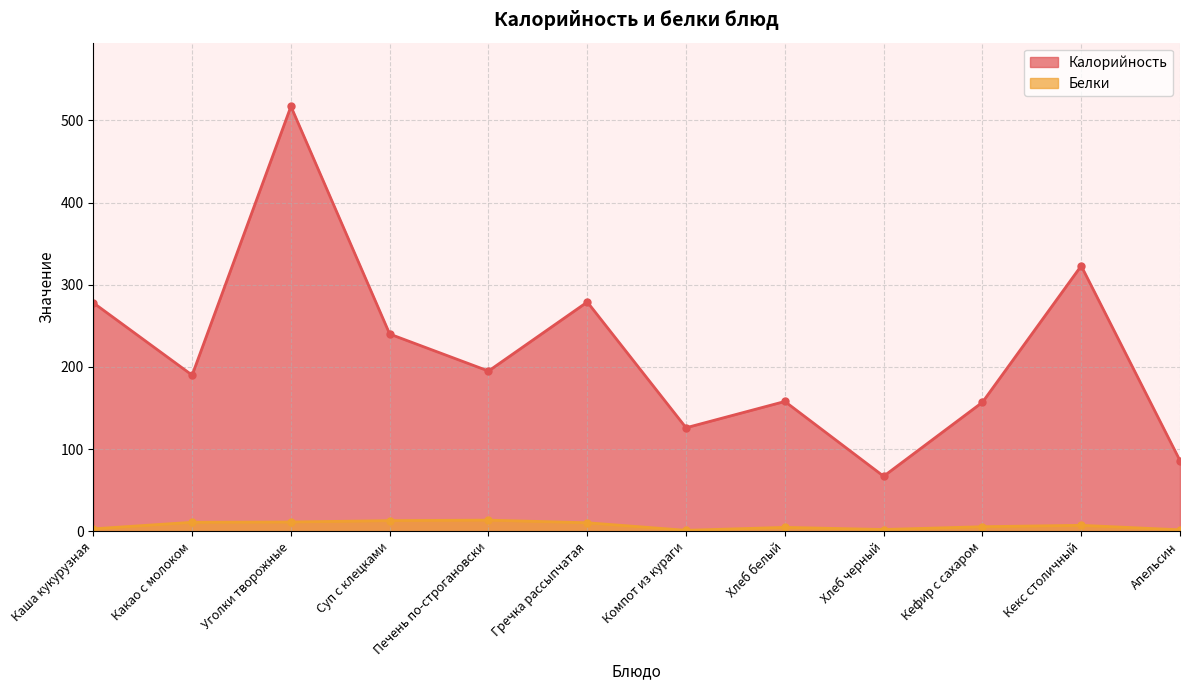

Reading left to right, extract all data points from this chart.

Калорийность: Каша кукурузная=278.0	Какао с молоком=190.0	Уголки творожные=517.0	Суп с клецками=240.0	Печень по-строгановски=195.0	Гречка рассыпчатая=279.0	Компот из кураги=126.0	Хлеб белый=158.0	Хлеб черный=67.0	Кефир с сахаром=157.0	Кекс столичный=323.0	Апельсин=86.0
Белки: Каша кукурузная=3.0	Какао с молоком=11.0	Уголки творожные=11.3	Суп с клецками=13.0	Печень по-строгановски=13.6	Гречка рассыпчатая=10.4	Компот из кураги=1.2	Хлеб белый=4.8	Хлеб черный=2.2	Кефир с сахаром=5.6	Кекс столичный=7.3	Апельсин=1.8